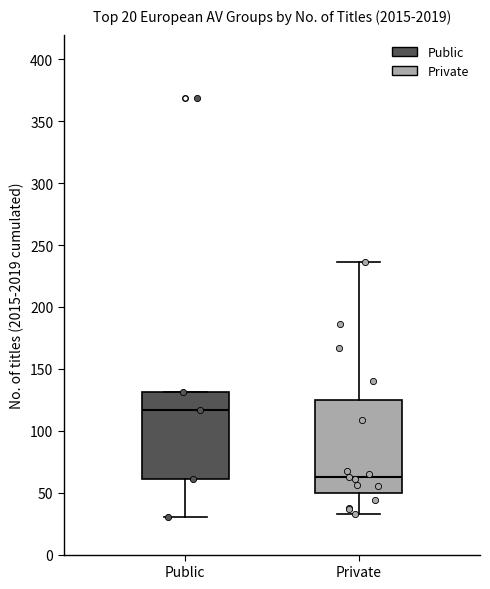

Which box's median line is the highest?

Public